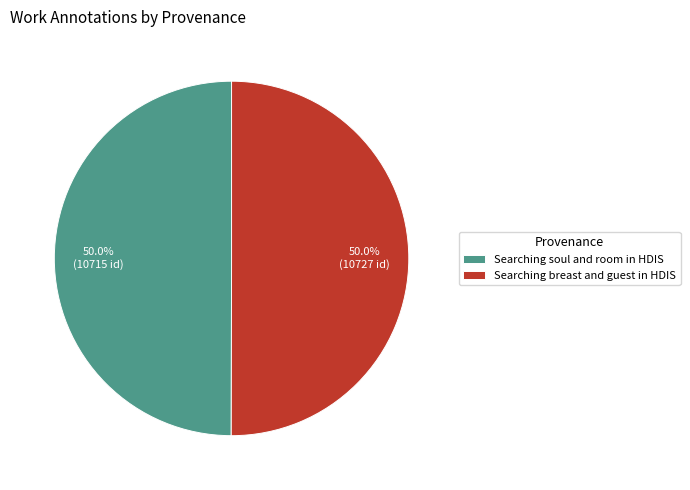

Approximately how many times larger is the value at Searching breast and guest in HDIS compared to Searching soul and room in HDIS?

1.0